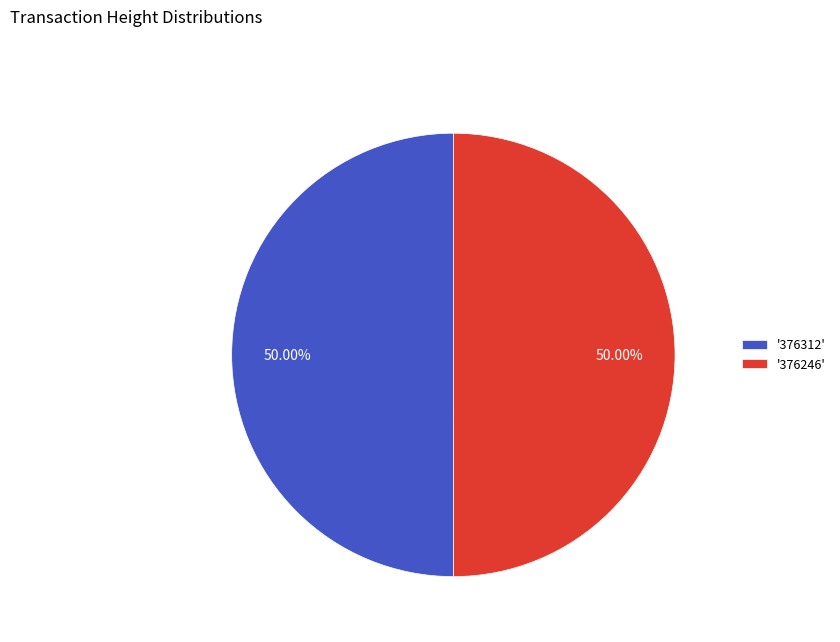

What is the ratio of the value at '376312' to the value at '376246'?

1.0